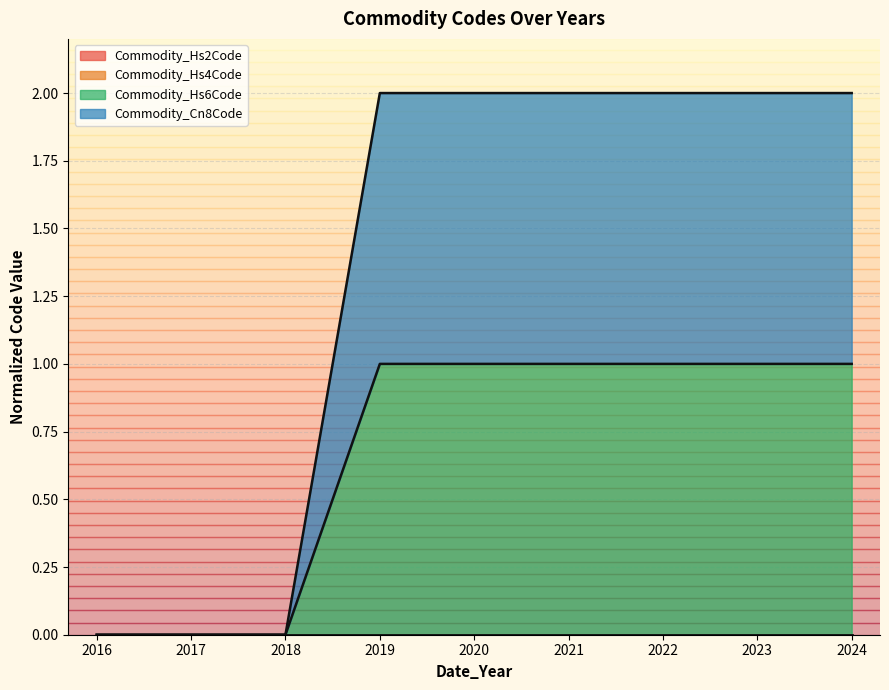

Is it true that Commodity_Cn8Code equals -1 at 2017?

False